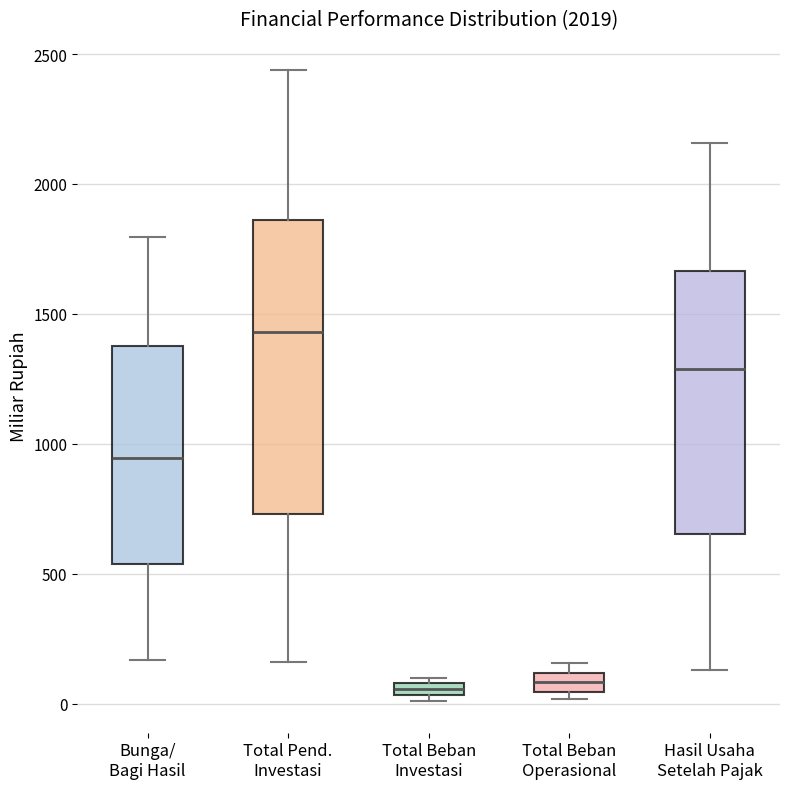

Where is the upper edge of the box for Hasil Usaha Setelah Pajak on the y-axis? The values are not printed on the chart, so give them approximately, as read against the axis.

1650